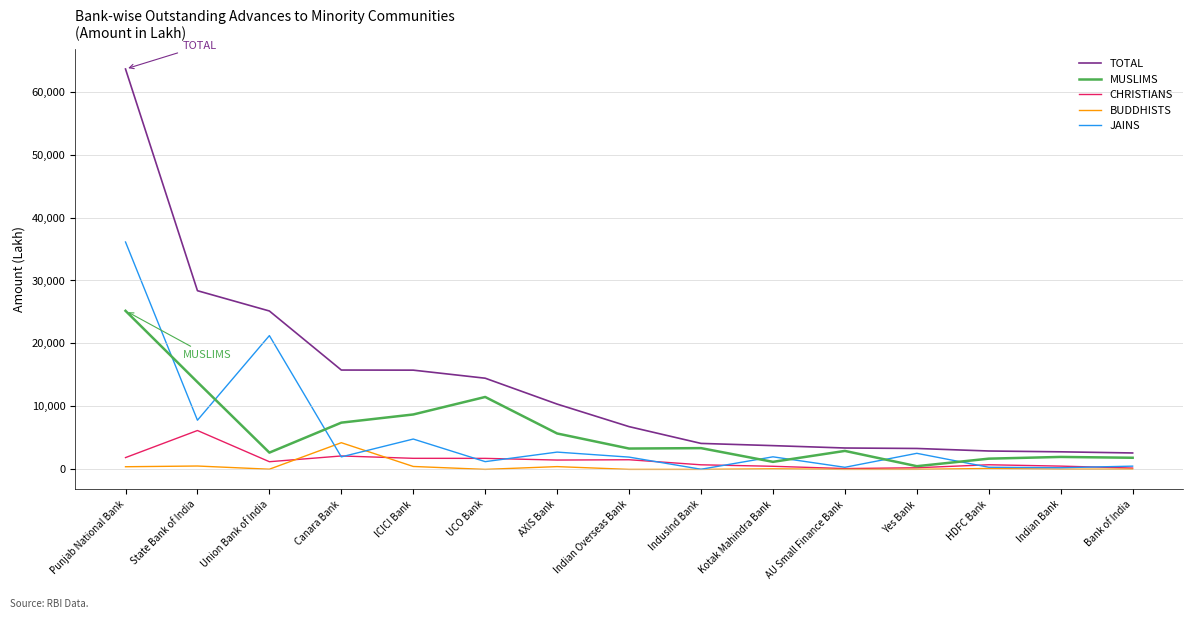

What is the difference between the maximum and minimum values in the CHRISTIANS series?

6042.9